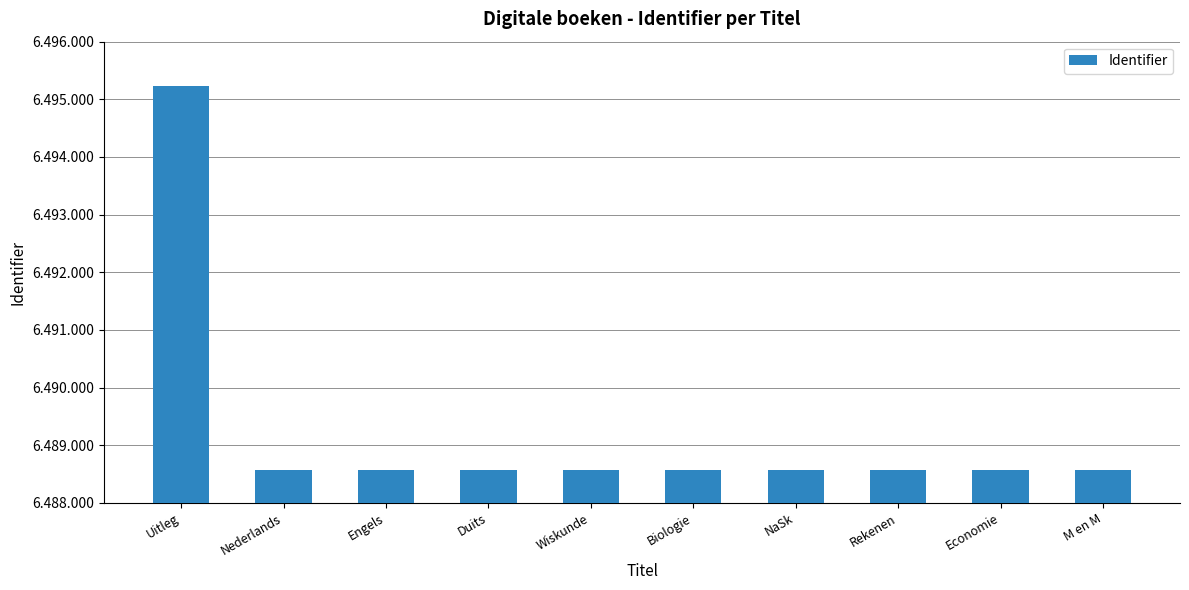

Does the chart contain any negative values?

No